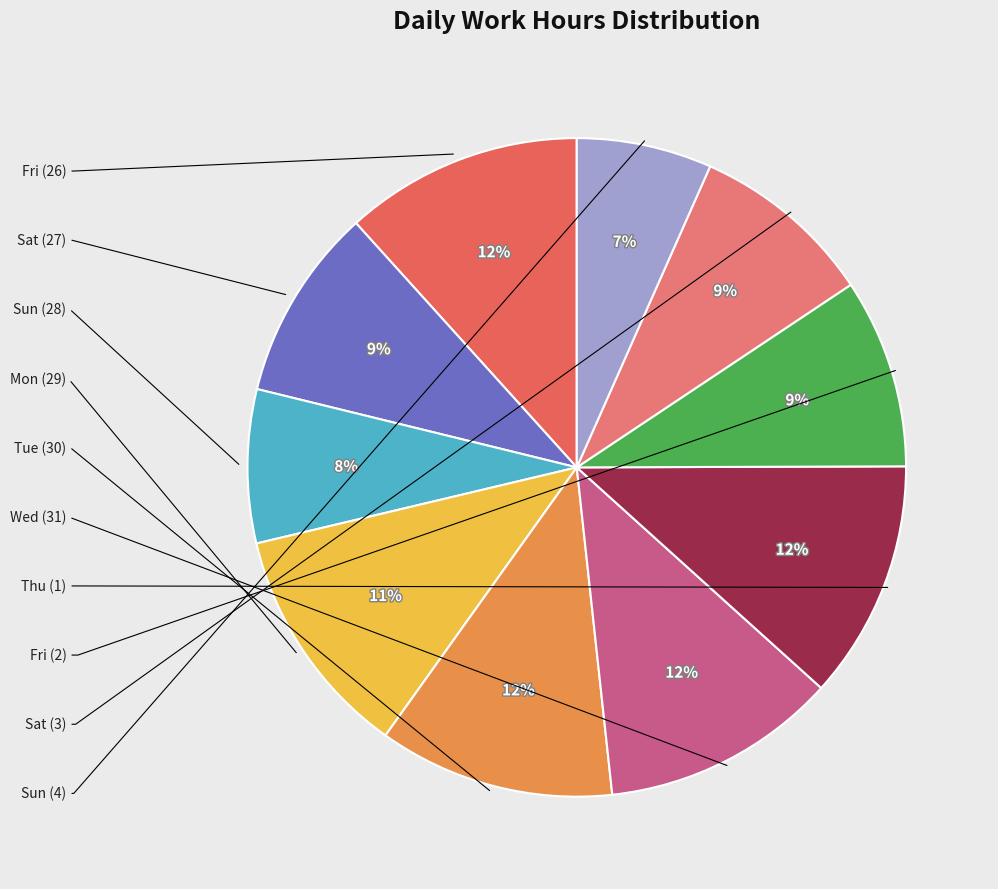

Approximately how many times larger is the value at Sat (3) compared to Mon (29)?

0.8